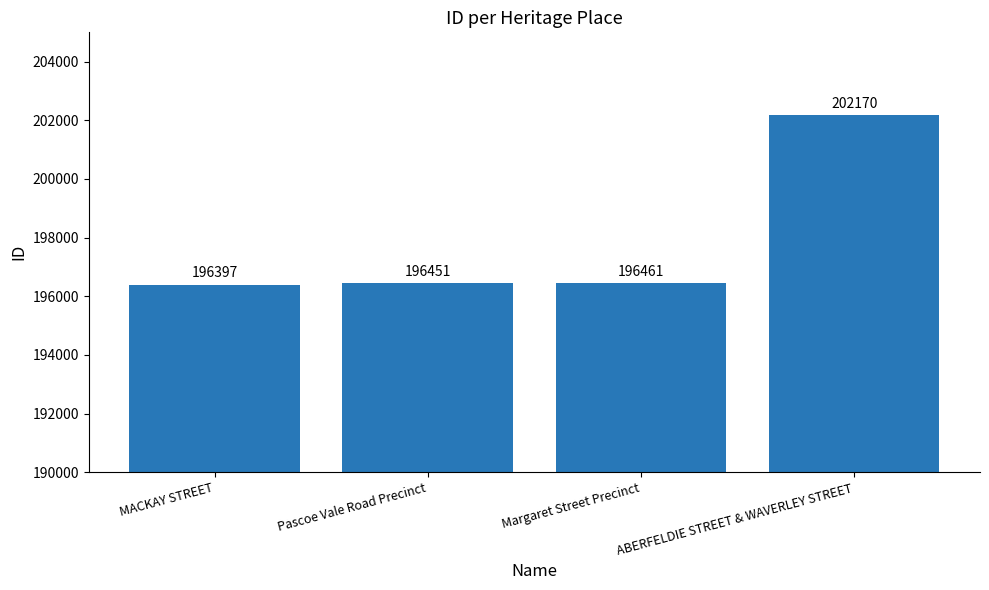

Are the bars horizontal?

No